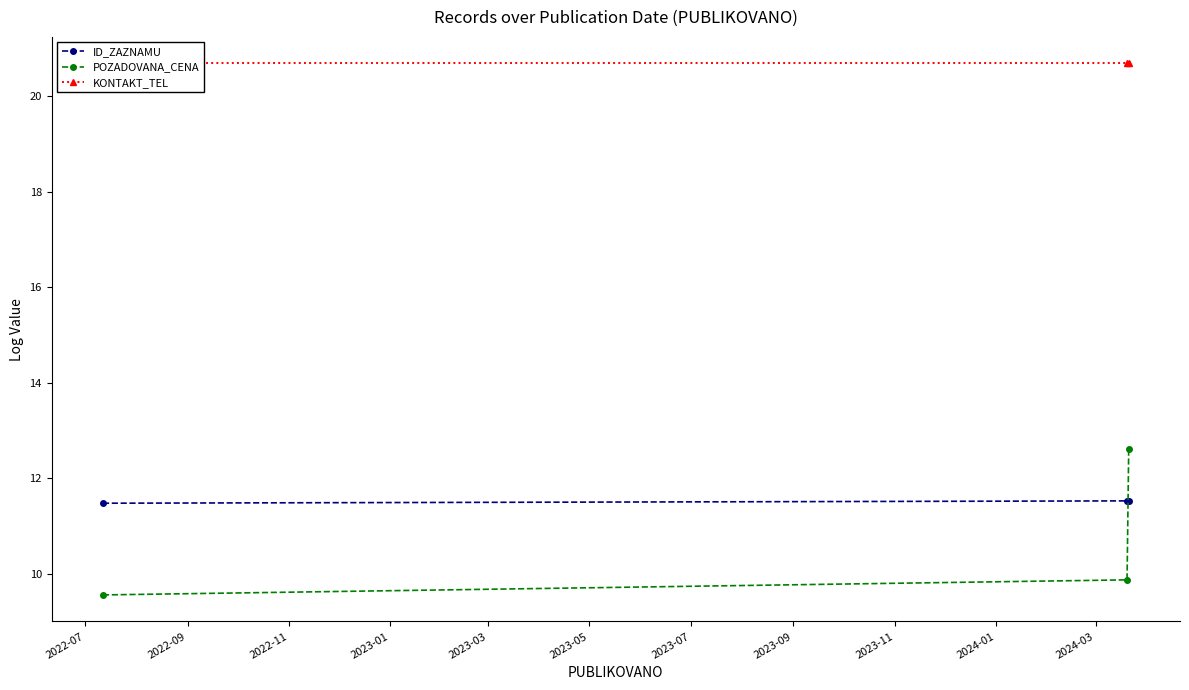

What are all the series names shown in the legend?

ID_ZAZNAMU, POZADOVANA_CENA, KONTAKT_TEL